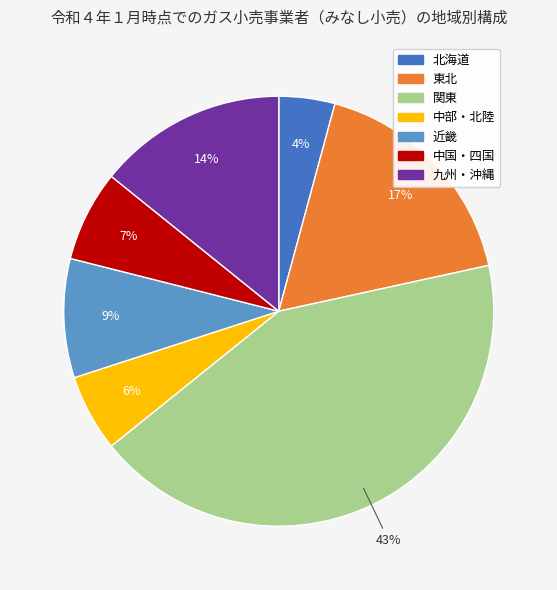

To the nearest percent, what portion does 関東 represent?

43%